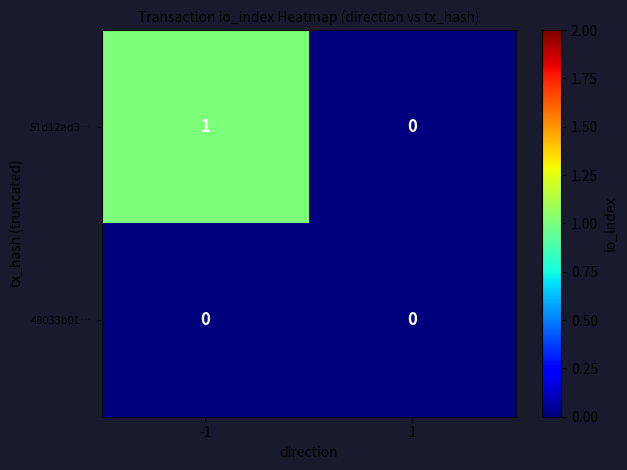

Rank the categories by 51d12ad3… value from highest to lowest.

-1, 1